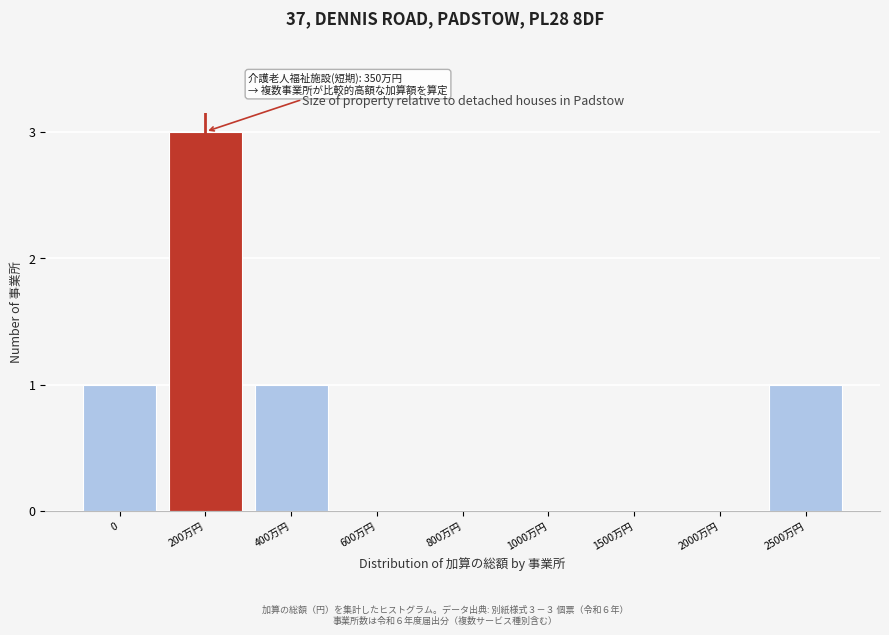

Reading left to right, extract all data points from this chart.

0=1	200万円=3	400万円=1	600万円=0	800万円=0	1000万円=0	1500万円=0	2000万円=0	2500万円=1